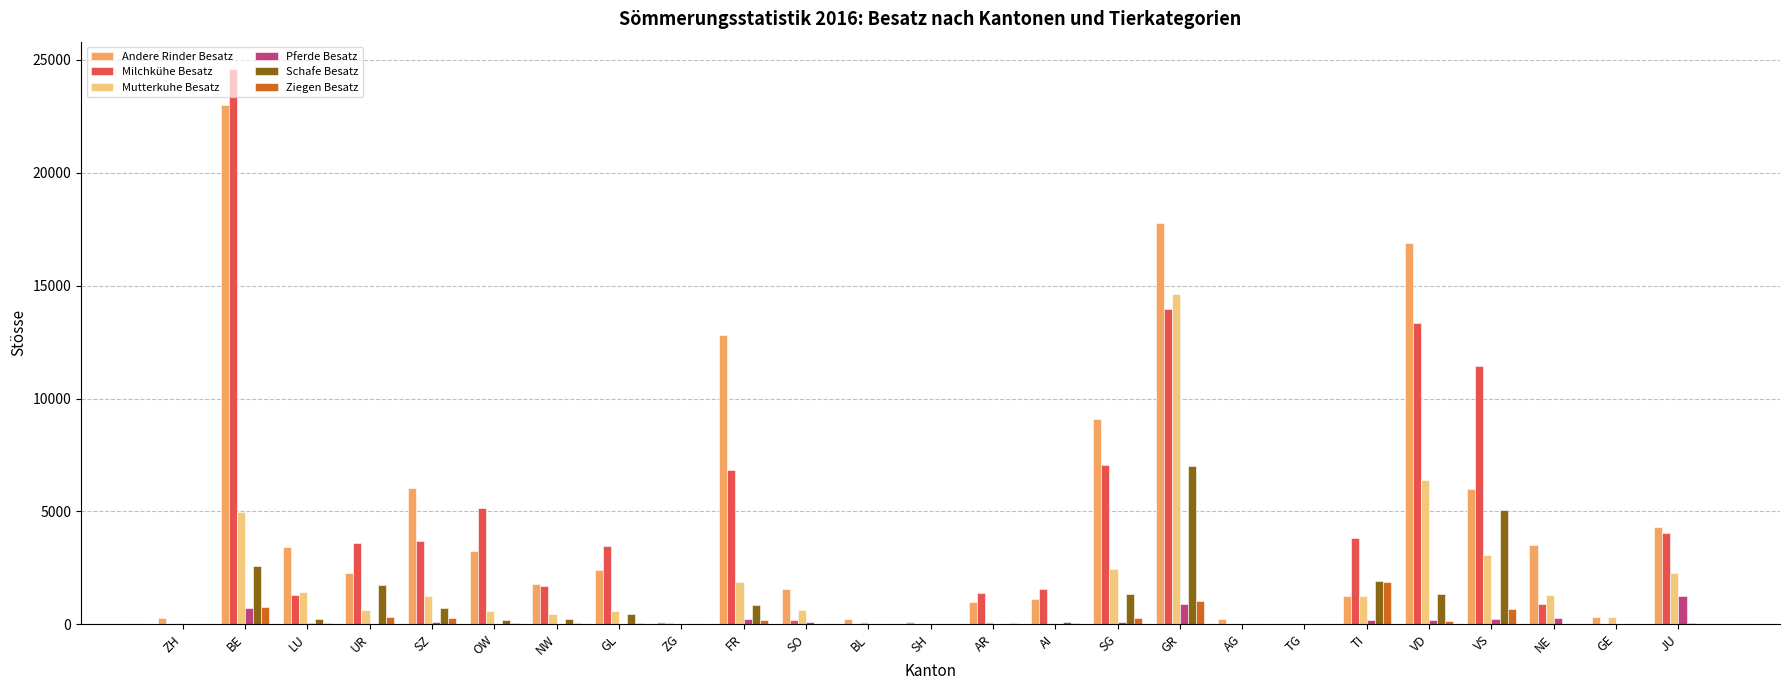

What is the average value of the Andere Rinder Besatz series?

4748